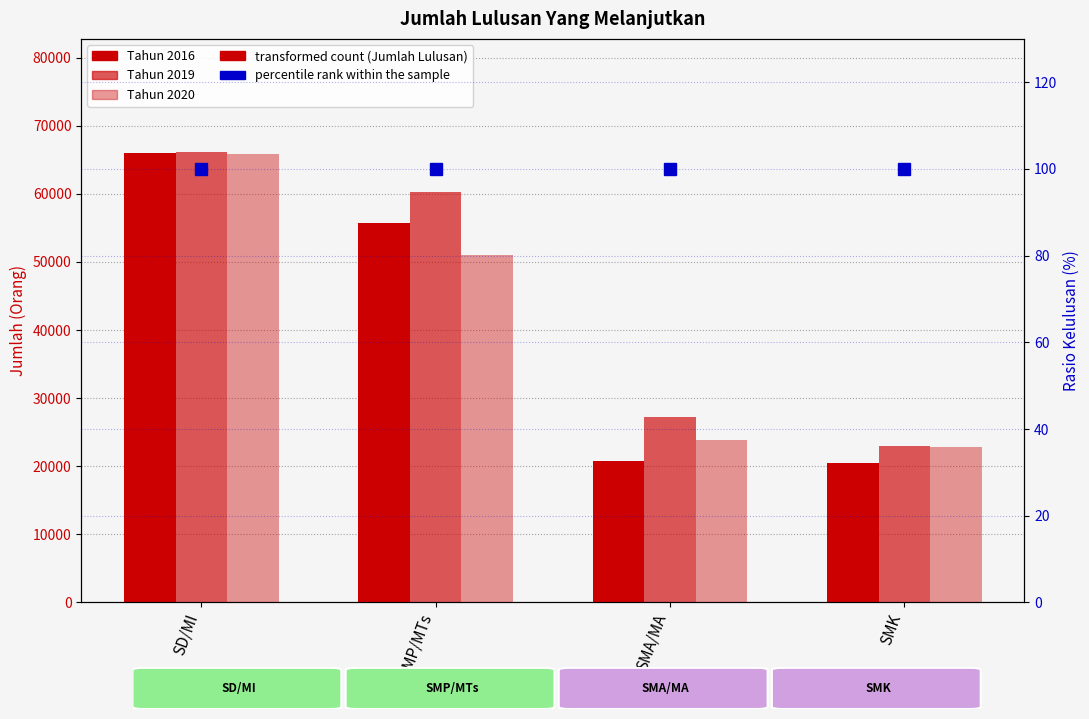

What is the highest value of the 2020 series?

65878